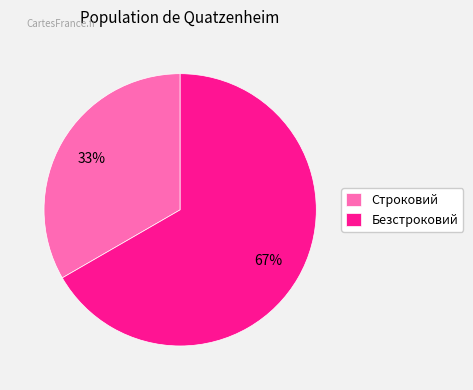

Between Строковий and Безстроковий, which is larger?

Безстроковий